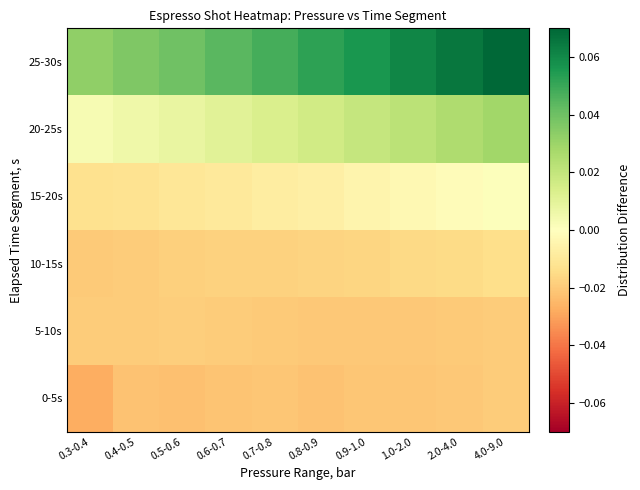

Reading left to right, what are all the values shown in this chart?

0-5s: 0.3-0.4=-0.0	0.4-0.5=-0.0	0.5-0.6=-0.0	0.6-0.7=-0.0	0.7-0.8=-0.0	0.8-0.9=-0.0	0.9-1.0=-0.0	1.0-2.0=-0.0	2.0-4.0=-0.0	4.0-9.0=-0.0
5-10s: 0.3-0.4=-0.0	0.4-0.5=-0.0	0.5-0.6=-0.0	0.6-0.7=-0.0	0.7-0.8=-0.0	0.8-0.9=-0.0	0.9-1.0=-0.0	1.0-2.0=-0.0	2.0-4.0=-0.0	4.0-9.0=-0.0
10-15s: 0.3-0.4=-0.0	0.4-0.5=-0.0	0.5-0.6=-0.0	0.6-0.7=-0.0	0.7-0.8=-0.0	0.8-0.9=-0.0	0.9-1.0=-0.0	1.0-2.0=-0.0	2.0-4.0=-0.0	4.0-9.0=-0.0
15-20s: 0.3-0.4=-0.0	0.4-0.5=-0.0	0.5-0.6=-0.0	0.6-0.7=-0.0	0.7-0.8=-0.0	0.8-0.9=-0.0	0.9-1.0=-0.0	1.0-2.0=-0.0	2.0-4.0=-0.0	4.0-9.0=0.0
20-25s: 0.3-0.4=0.0	0.4-0.5=0.0	0.5-0.6=0.0	0.6-0.7=0.0	0.7-0.8=0.0	0.8-0.9=0.0	0.9-1.0=0.0	1.0-2.0=0.0	2.0-4.0=0.0	4.0-9.0=0.0
25-30s: 0.3-0.4=0.0	0.4-0.5=0.0	0.5-0.6=0.0	0.6-0.7=0.0	0.7-0.8=0.0	0.8-0.9=0.1	0.9-1.0=0.1	1.0-2.0=0.1	2.0-4.0=0.1	4.0-9.0=0.1